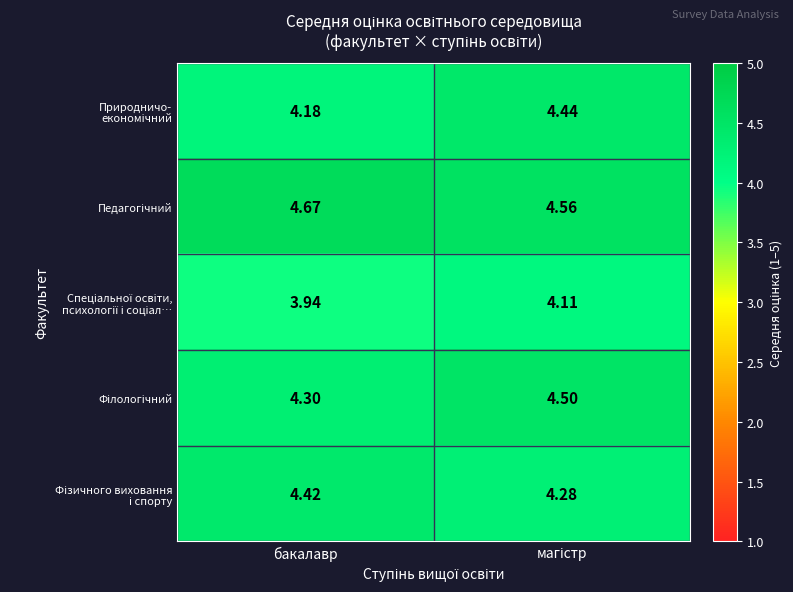

At how many categories does at least one series exceed 4?

2